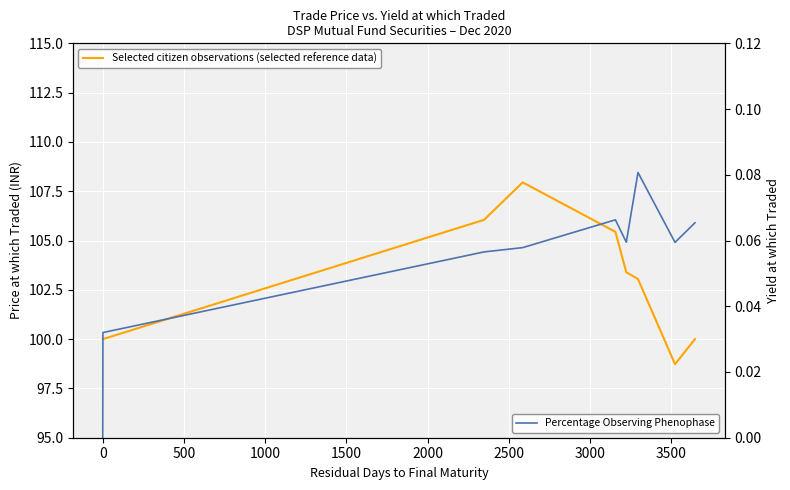

What is the total value across all series at 3000?

98.8